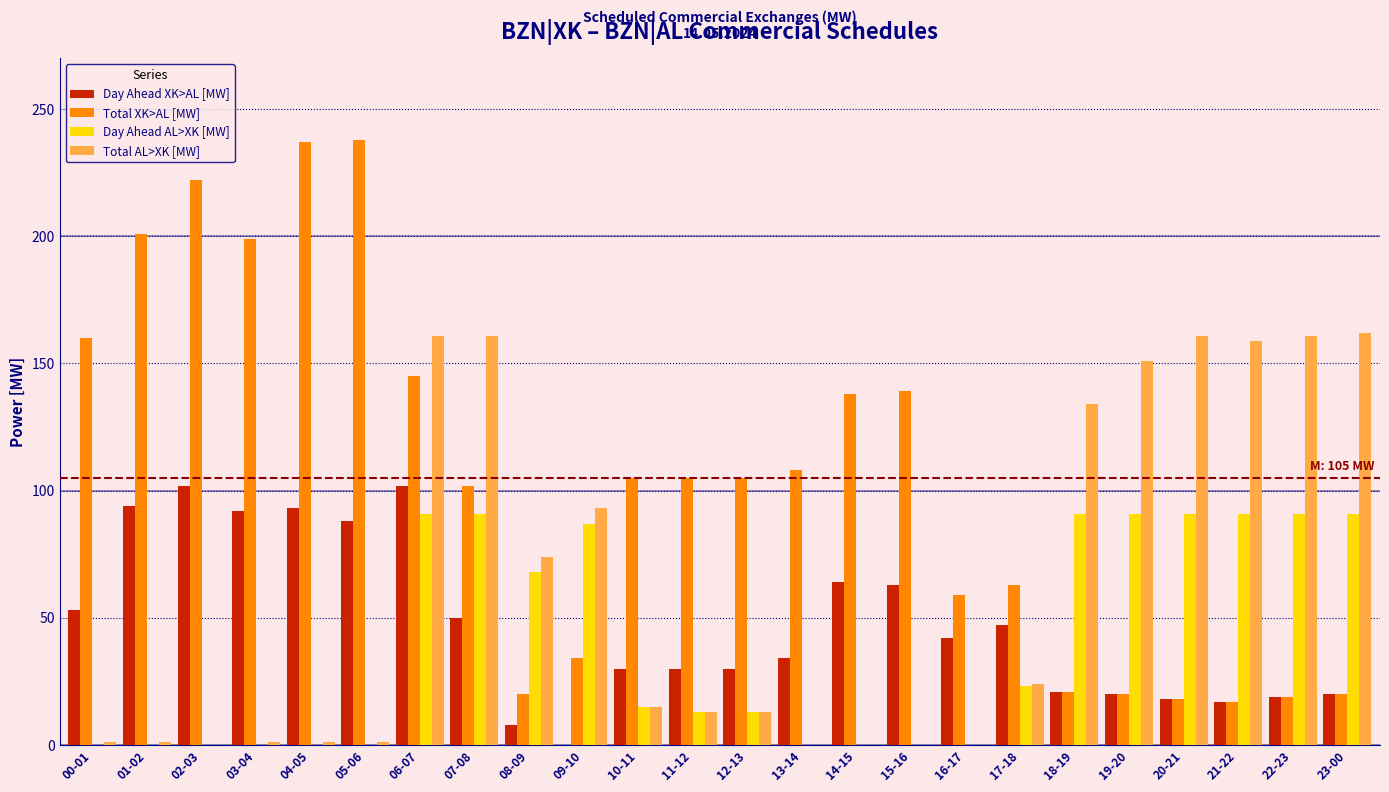

Which series changed the most between 03-04 and 09-10?

Total XK>AL [MW]